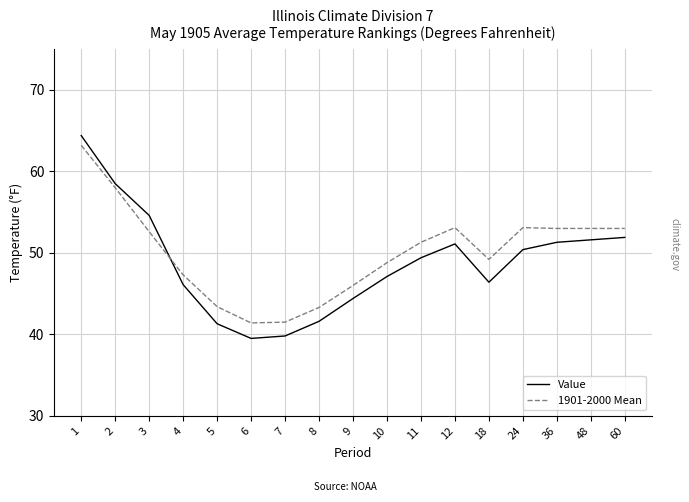

True or false: 1901-2000 Mean and Value intersect in this chart.

True